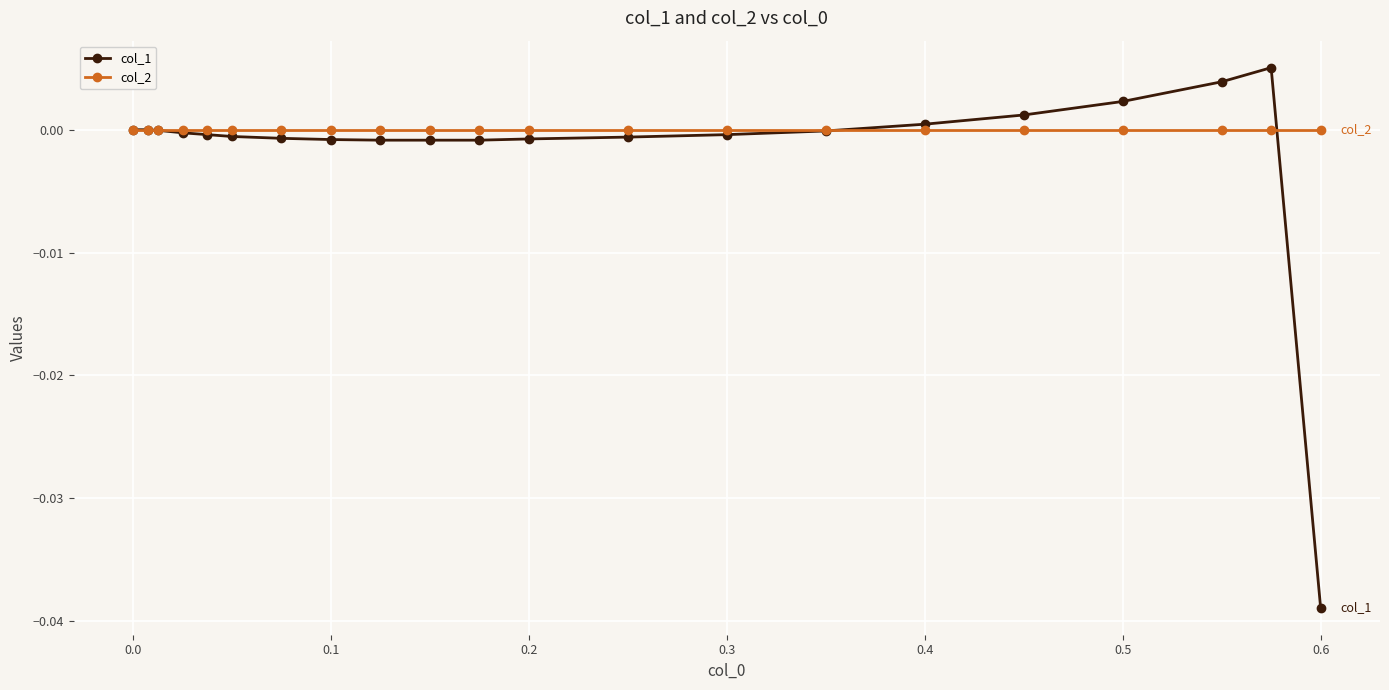

Which series has the widest spread of values?

col_1